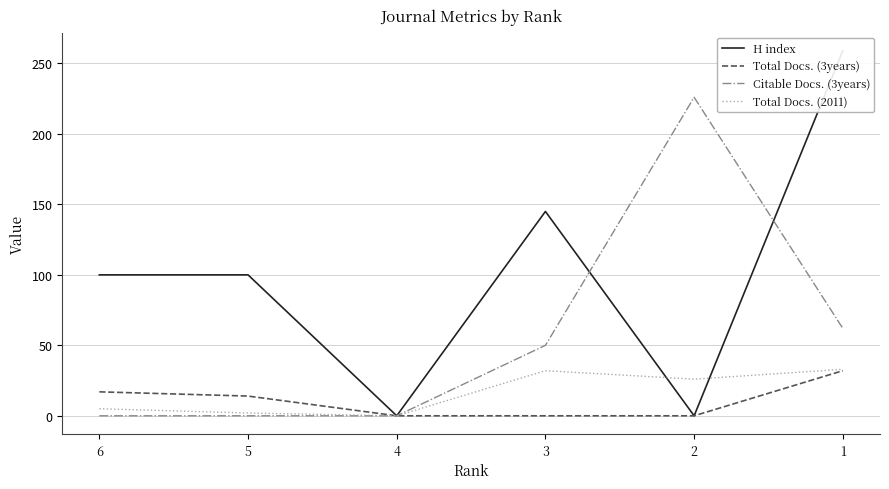

Which series has the largest total across all categories?

H index